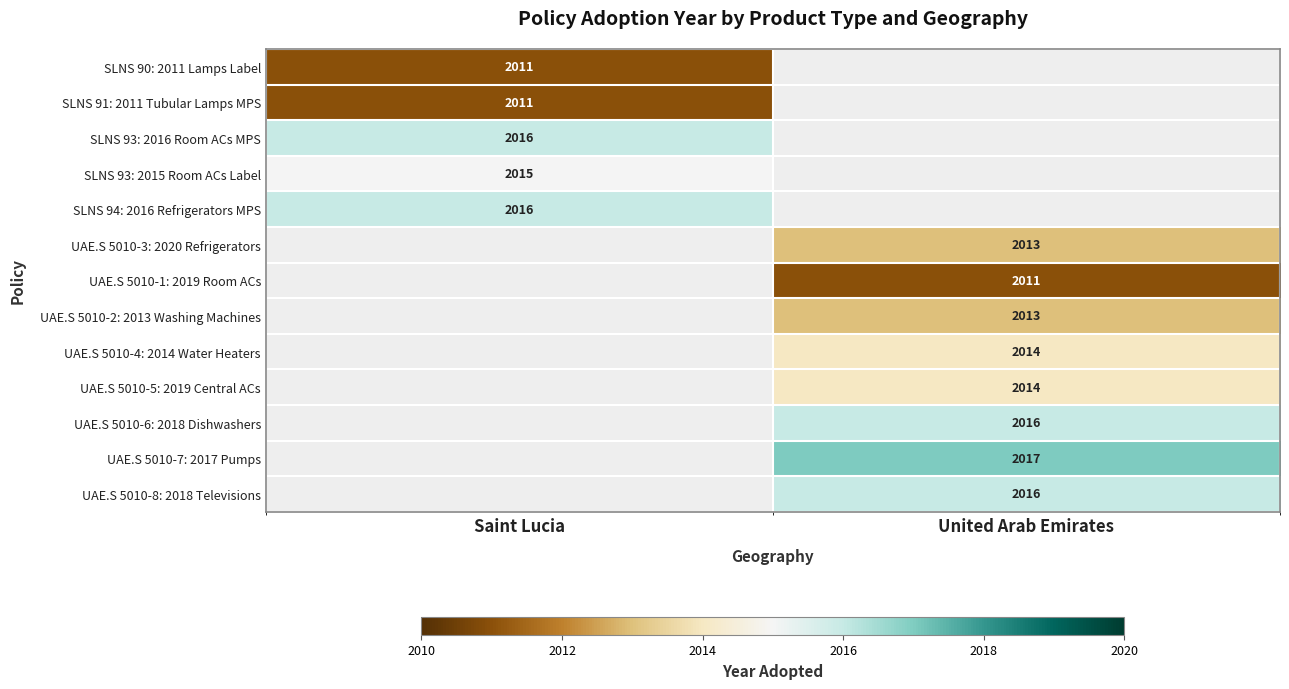

The UAE.S 5010-4: 2014 Water Heaters series shows 2014 at United Arab Emirates. True or false?

True